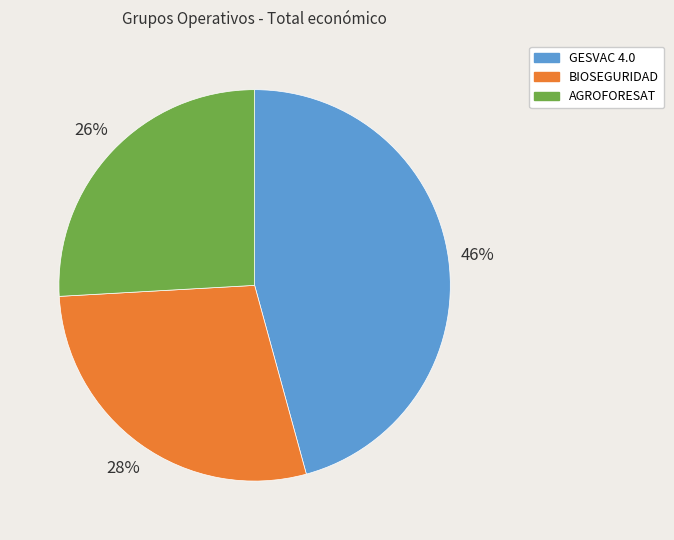

Approximately how many times larger is the value at BIOSEGURIDAD compared to AGROFORESAT?

1.1